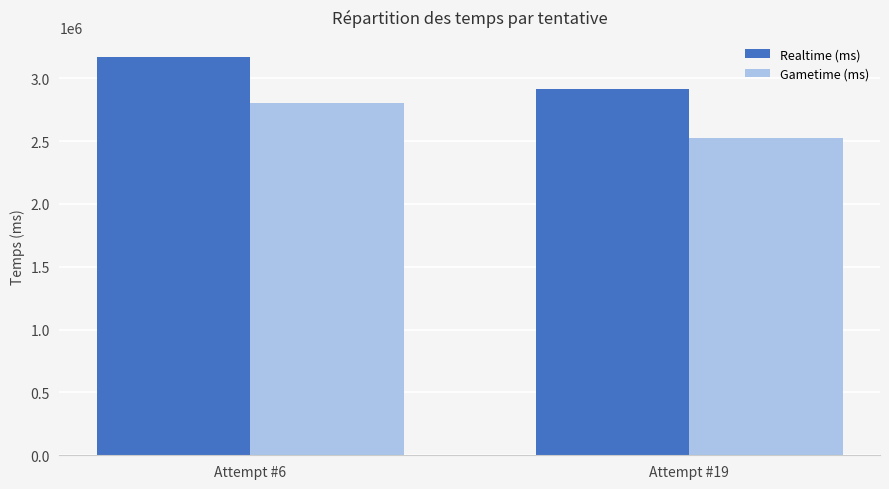

List the series in order of their overall mean, lowest first.

Gametime (ms), Realtime (ms)